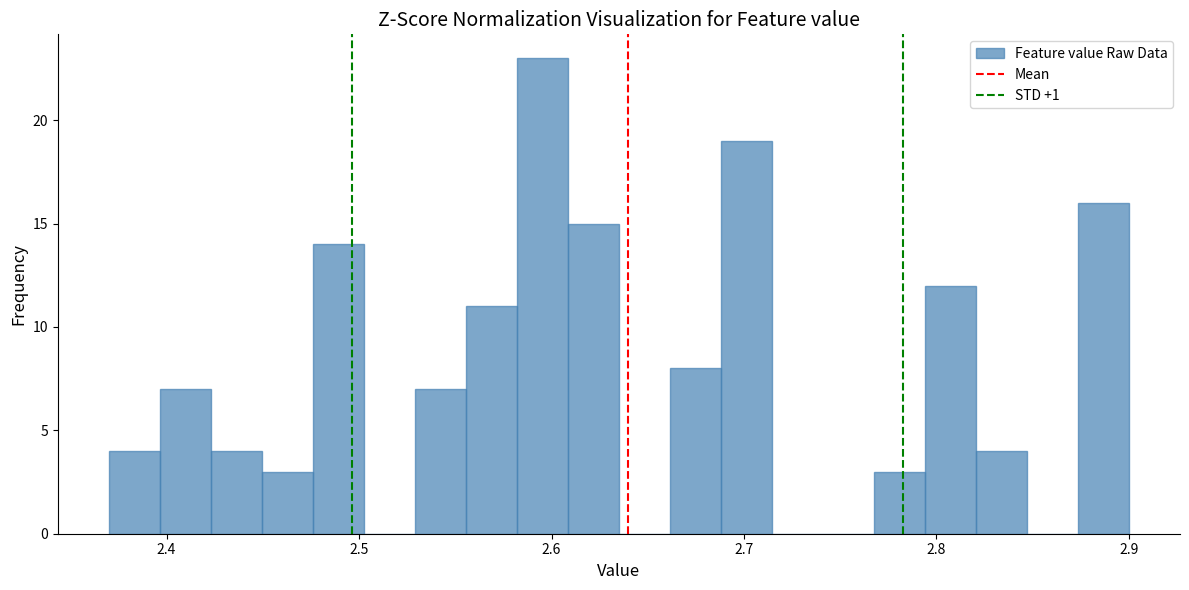

Around what value on the x-axis is the tallest bar? Give the approximate position of its centre, as read against the axis.

2.60